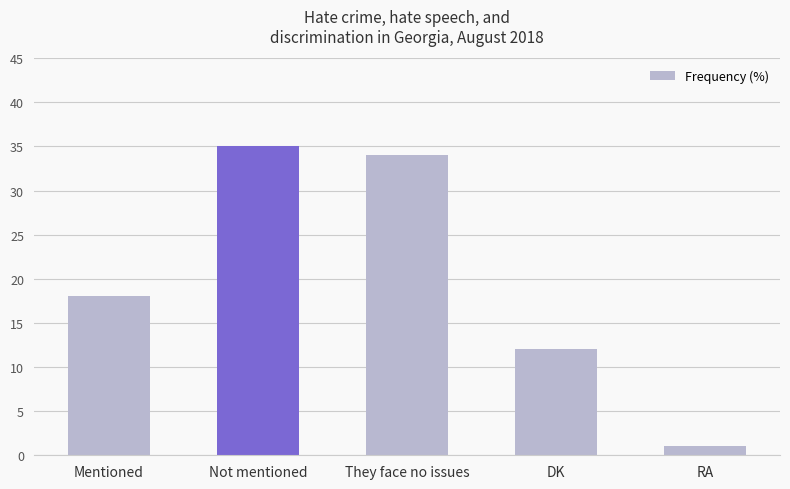

How many values are below 18?

2